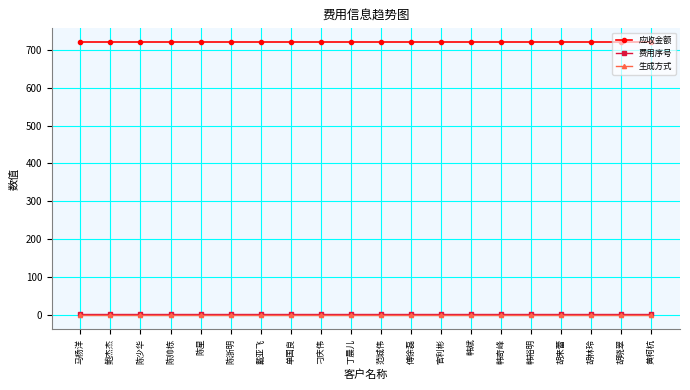

What is the sum of all 费用序号 values?

60